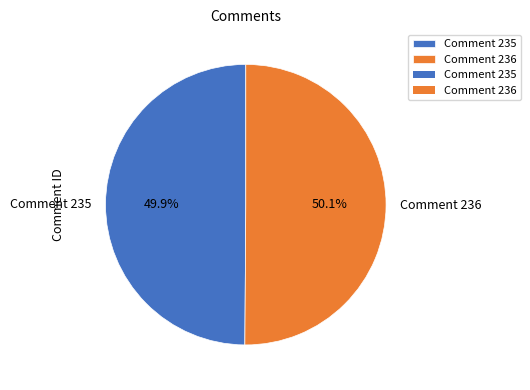

Is there a majority slice in this chart?

Yes